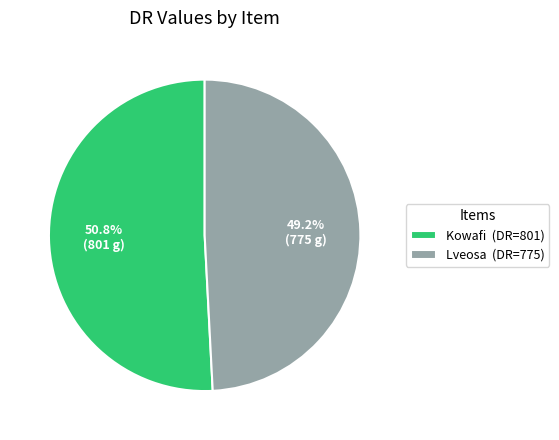

Rank the categories by value from highest to lowest.

Kowafi, Lveosa